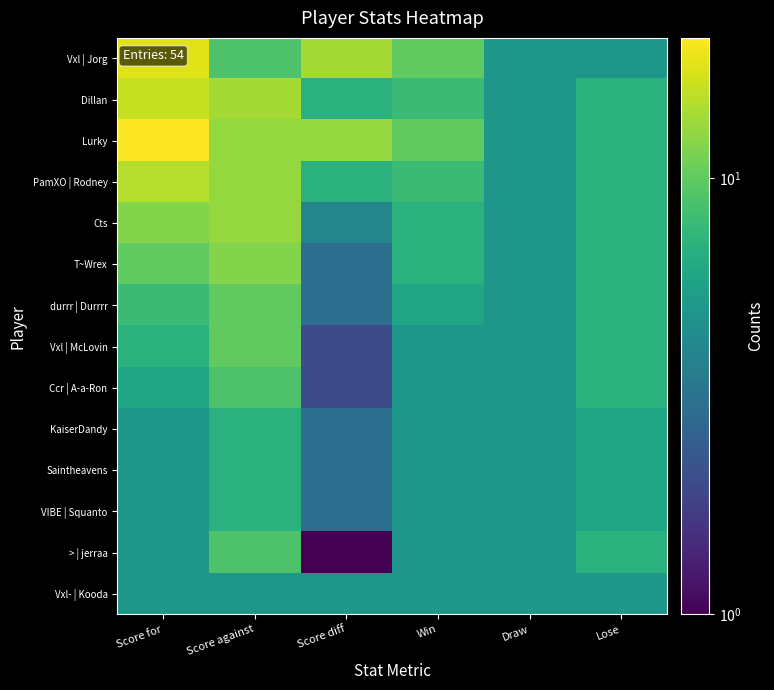

Reading right to left, list all the values displayed in this chart.

Vxl | Jorg: Lose=5	Draw=5	Win=10	Score diff=14	Score against=9	Score for=18
Dillan: Lose=7	Draw=5	Win=8	Score diff=7	Score against=14	Score for=16
Lurky: Lose=7	Draw=5	Win=10	Score diff=13	Score against=13	Score for=21
PamXO | Rodney: Lose=7	Draw=5	Win=8	Score diff=7	Score against=13	Score for=15
Cts: Lose=7	Draw=5	Win=7	Score diff=4	Score against=13	Score for=12
T~Wrex: Lose=7	Draw=5	Win=7	Score diff=3	Score against=12	Score for=10
durrr | Durrrr: Lose=7	Draw=5	Win=6	Score diff=3	Score against=10	Score for=8
Vxl | McLovin: Lose=7	Draw=5	Win=5	Score diff=2	Score against=10	Score for=7
Ccr | A-a-Ron: Lose=7	Draw=5	Win=5	Score diff=2	Score against=9	Score for=6
KaiserDandy: Lose=6	Draw=5	Win=5	Score diff=3	Score against=7	Score for=5
Saintheavens: Lose=6	Draw=5	Win=5	Score diff=3	Score against=7	Score for=5
VIBE | Squanto: Lose=6	Draw=5	Win=5	Score diff=3	Score against=7	Score for=5
> | jerraa: Lose=7	Draw=5	Win=5	Score diff=1	Score against=9	Score for=5
Vxl- | Kooda: Lose=5	Draw=5	Win=5	Score diff=5	Score against=5	Score for=5